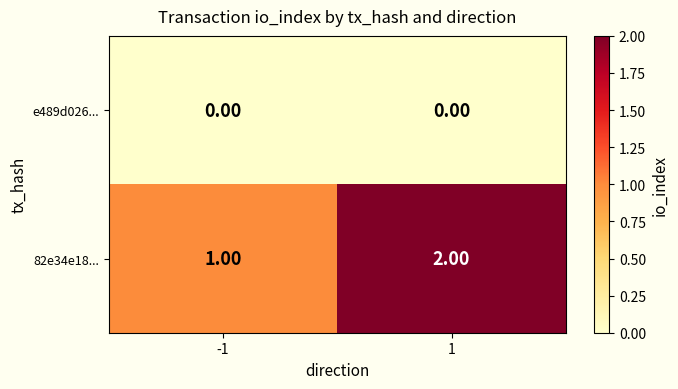

Is the value of 82e34e18... at 1 greater than the value of e489d026... at 1?

Yes